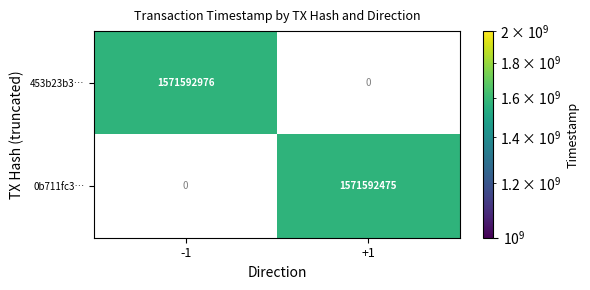

Reading right to left, extract all data points from this chart.

453b23b3f5bc5ab48f5041707cfa22e63caabd3: 1571592976	-1
0b711fc3c247de7e5d6911ebe431105680c066b: 1571592475	1